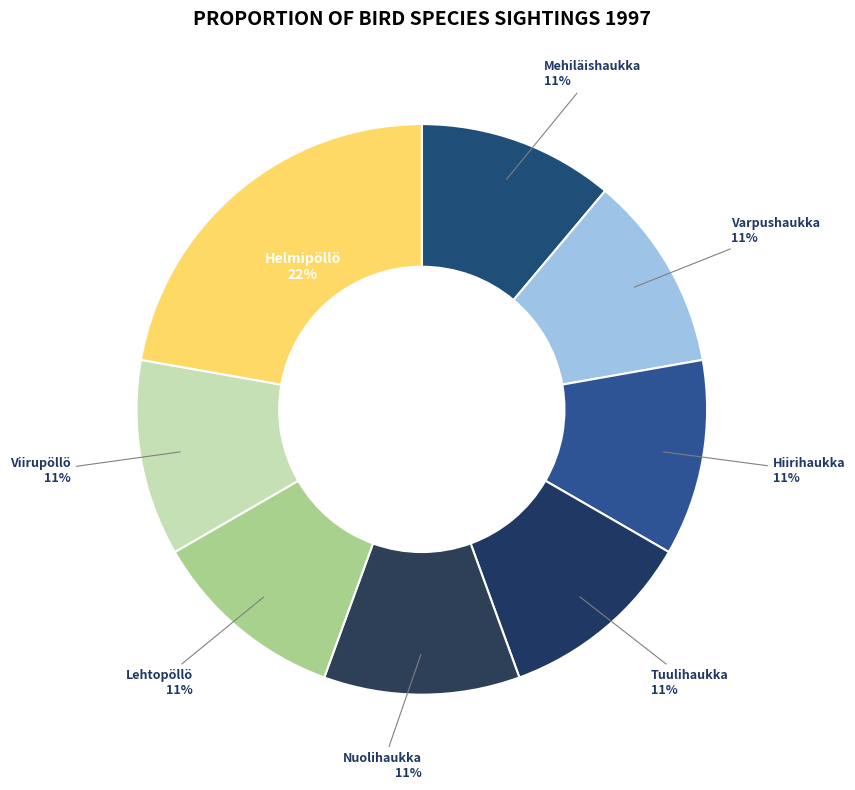

Which slice is the largest?

Helmipöllö